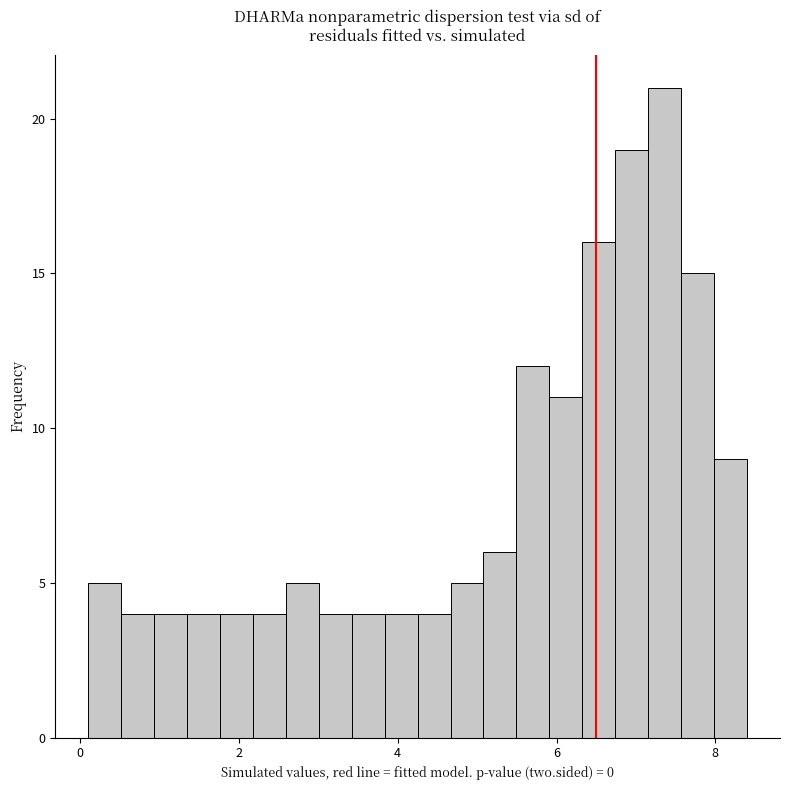

Read against the x-axis, roughly where is the centre of the tallest bar?

7.4